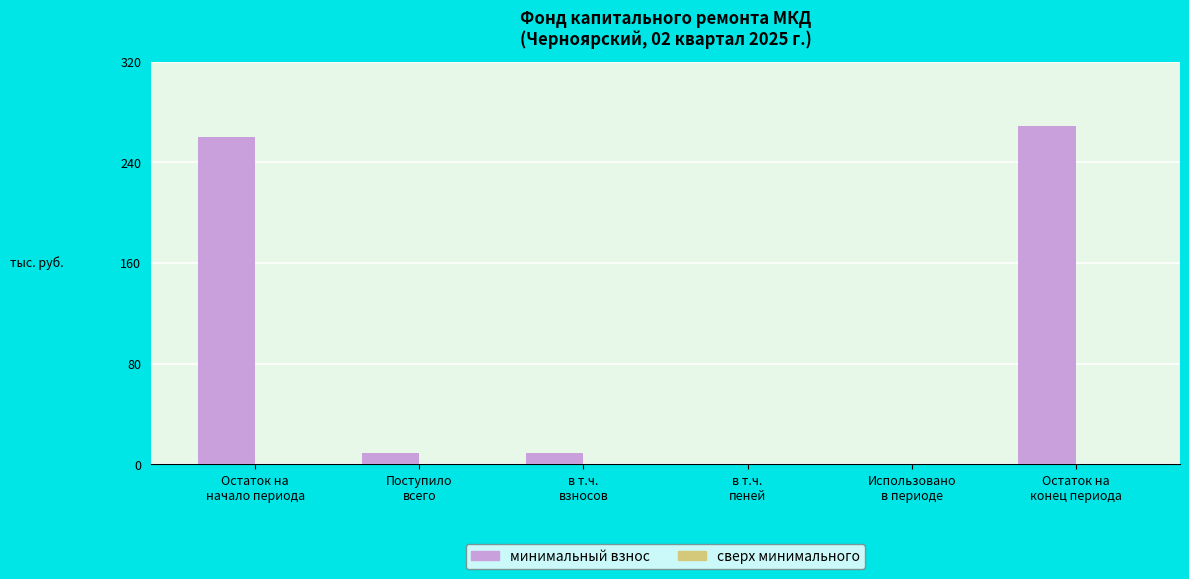

What is the greatest value displayed?

268.8